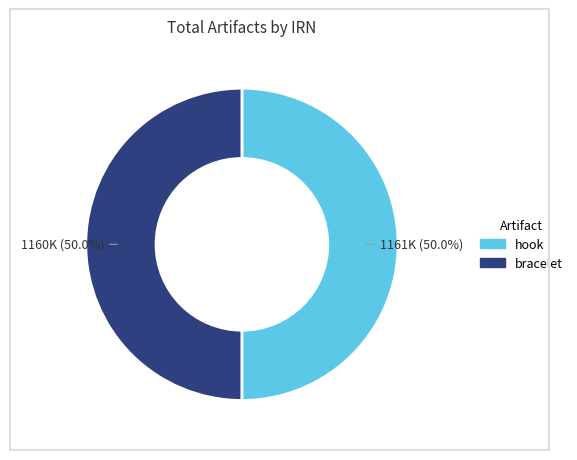

Do hook and bracelet together represent more than half of the pie?

Yes